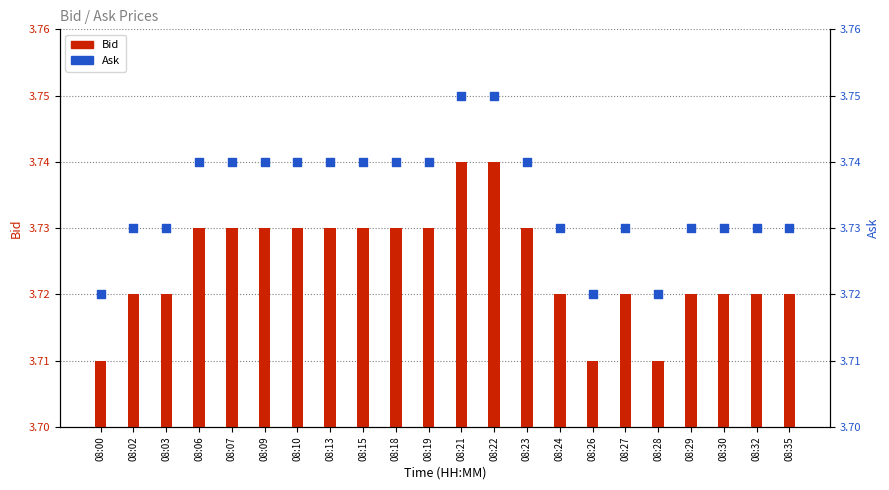

At which category is the sum across all series the highest?

08:21